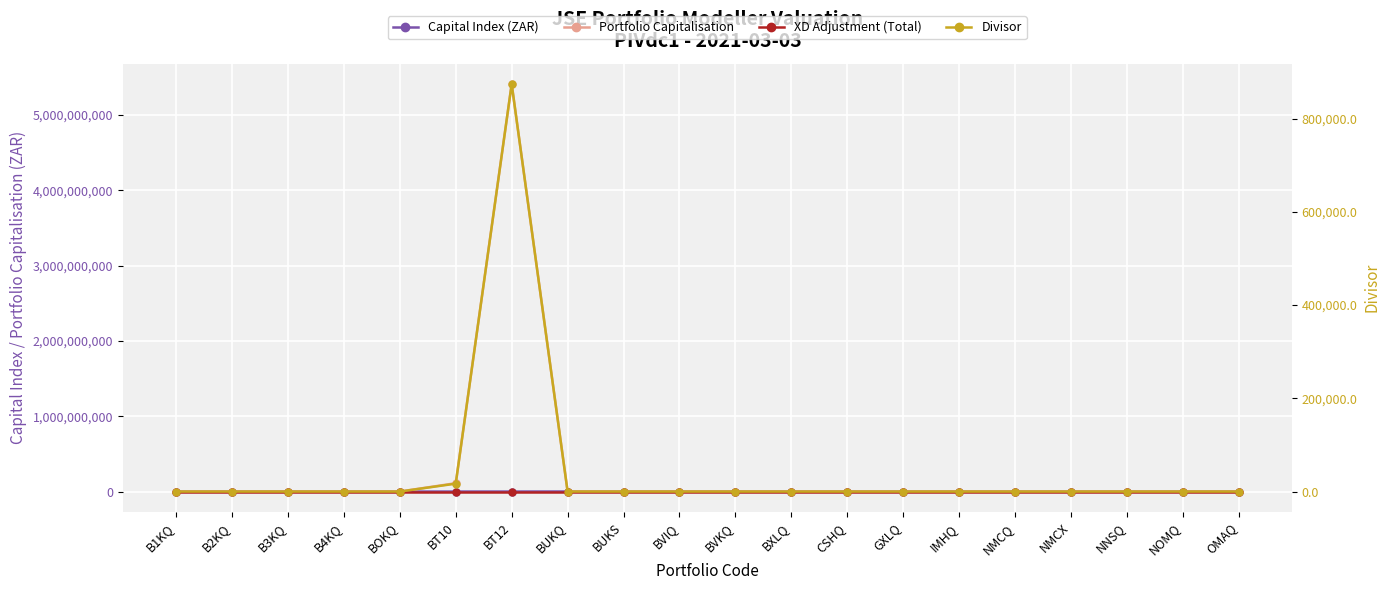

Is it true that XD Adjustment (Total) equals 0.0 at BT12?

True